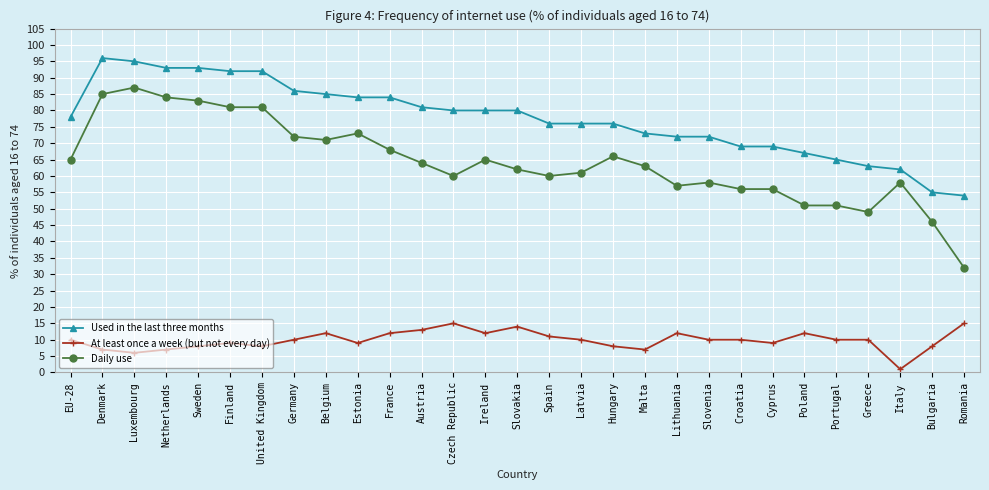

Reading left to right, list all the values displayed in this chart.

Used in the last three months: EU-28=78	Denmark=96	Luxembourg=95	Netherlands=93	Sweden=93	Finland=92	United Kingdom=92	Germany=86	Belgium=85	Estonia=84	France=84	Austria=81	Czech Republic=80	Ireland=80	Slovakia=80	Spain=76	Latvia=76	Hungary=76	Malta=73	Lithuania=72	Slovenia=72	Croatia=69	Cyprus=69	Poland=67	Portugal=65	Greece=63	Italy=62	Bulgaria=55	Romania=54
At least once a week (but not every day): EU-28=10	Denmark=7	Luxembourg=6	Netherlands=7	Sweden=8	Finland=9	United Kingdom=8	Germany=10	Belgium=12	Estonia=9	France=12	Austria=13	Czech Republic=15	Ireland=12	Slovakia=14	Spain=11	Latvia=10	Hungary=8	Malta=7	Lithuania=12	Slovenia=10	Croatia=10	Cyprus=9	Poland=12	Portugal=10	Greece=10	Italy=1	Bulgaria=8	Romania=15
Daily use: EU-28=65	Denmark=85	Luxembourg=87	Netherlands=84	Sweden=83	Finland=81	United Kingdom=81	Germany=72	Belgium=71	Estonia=73	France=68	Austria=64	Czech Republic=60	Ireland=65	Slovakia=62	Spain=60	Latvia=61	Hungary=66	Malta=63	Lithuania=57	Slovenia=58	Croatia=56	Cyprus=56	Poland=51	Portugal=51	Greece=49	Italy=58	Bulgaria=46	Romania=32